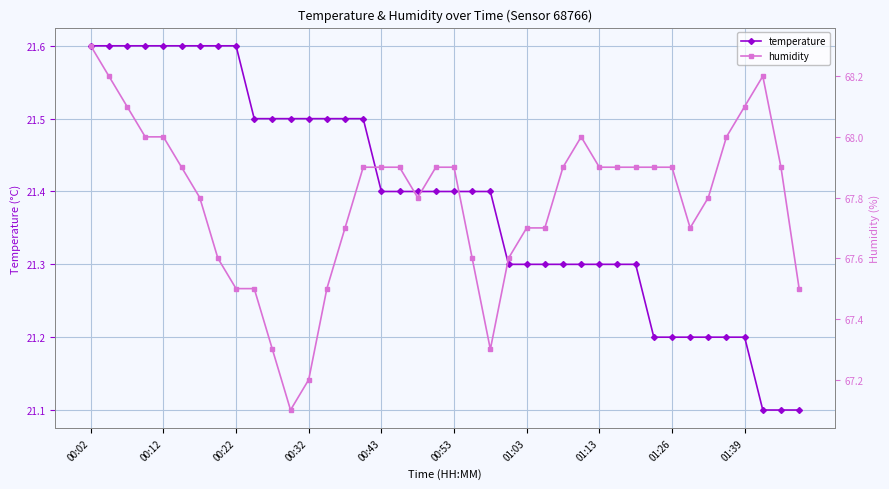

What is the difference between the highest and lowest values at 34?

46.6